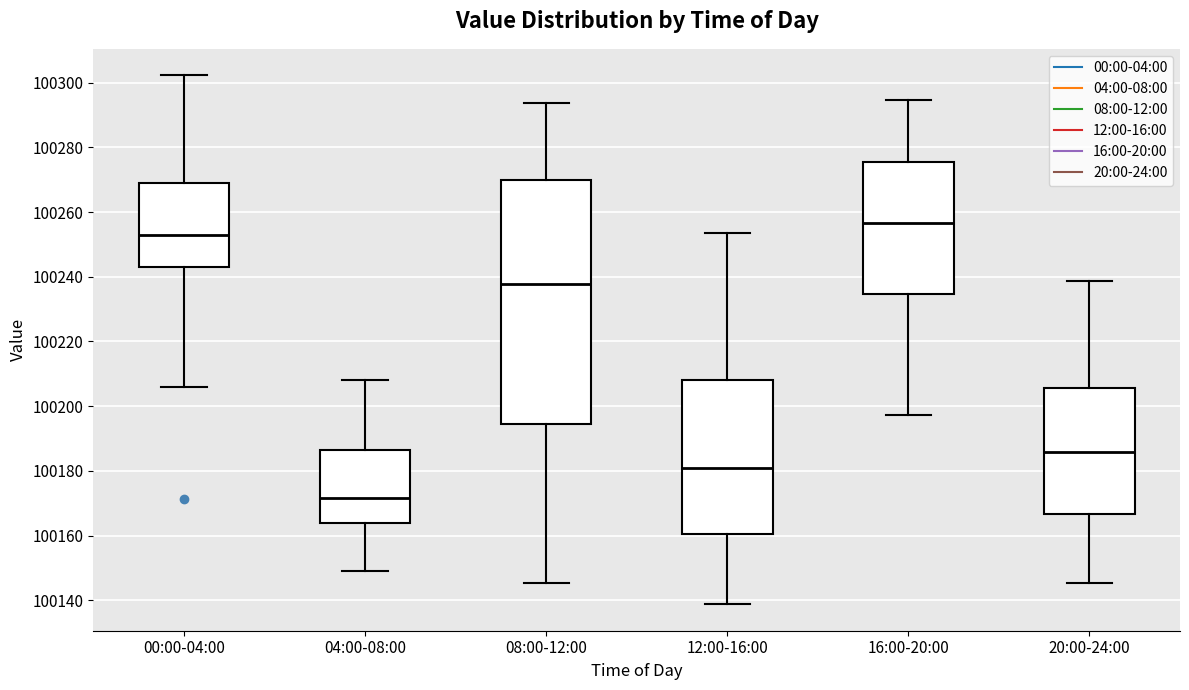

Reading left to right, read every box against the y-axis: the position of its median line, the range the box covers, and the ends of its whiskers. The values are not printed on the chart, so give them approximately, as read against the axis.

00:00-04:00: median 100254, box 100244 to 100268, whiskers 100206 to 100302
04:00-08:00: median 100172, box 100164 to 100186, whiskers 100148 to 100208
08:00-12:00: median 100238, box 100194 to 100270, whiskers 100146 to 100294
12:00-16:00: median 100180, box 100160 to 100208, whiskers 100138 to 100254
16:00-20:00: median 100256, box 100234 to 100276, whiskers 100198 to 100294
20:00-24:00: median 100186, box 100166 to 100206, whiskers 100146 to 100238